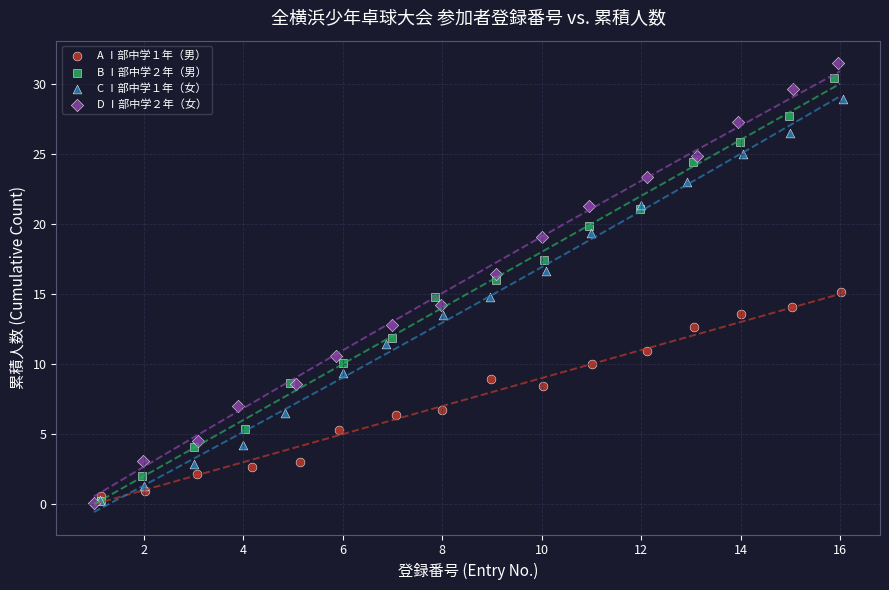

What are all the series names shown in the legend?

A Ⅰ部中学１年（男）, B Ⅰ部中学２年（男）, C Ⅰ部中学１年（女）, D Ⅰ部中学２年（女）